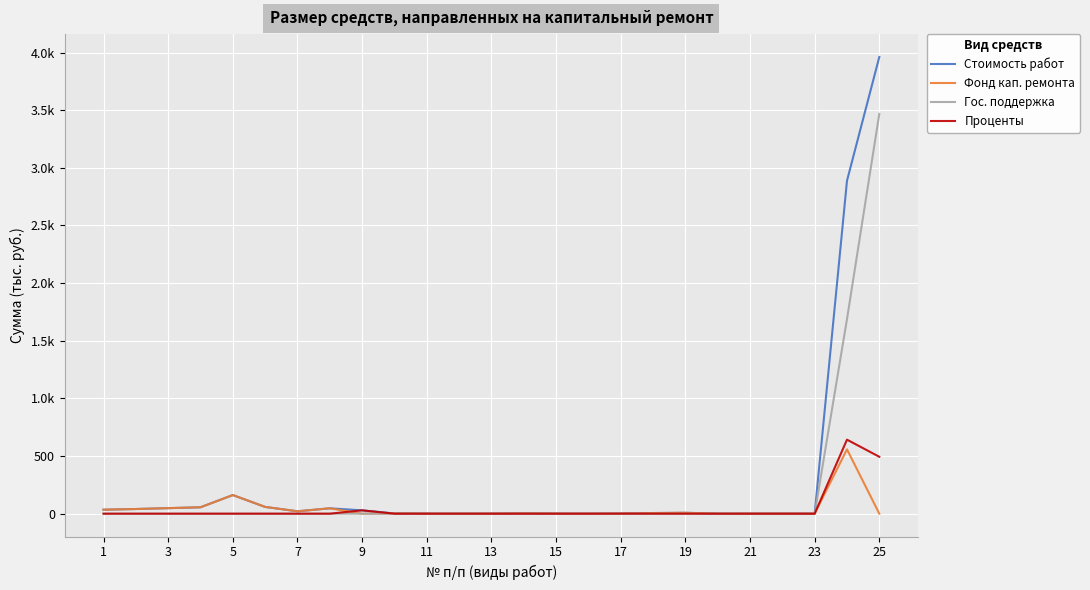

What are all the series names shown in the legend?

Стоимость работ, Фонд кап. ремонта, Гос. поддержка, Проценты